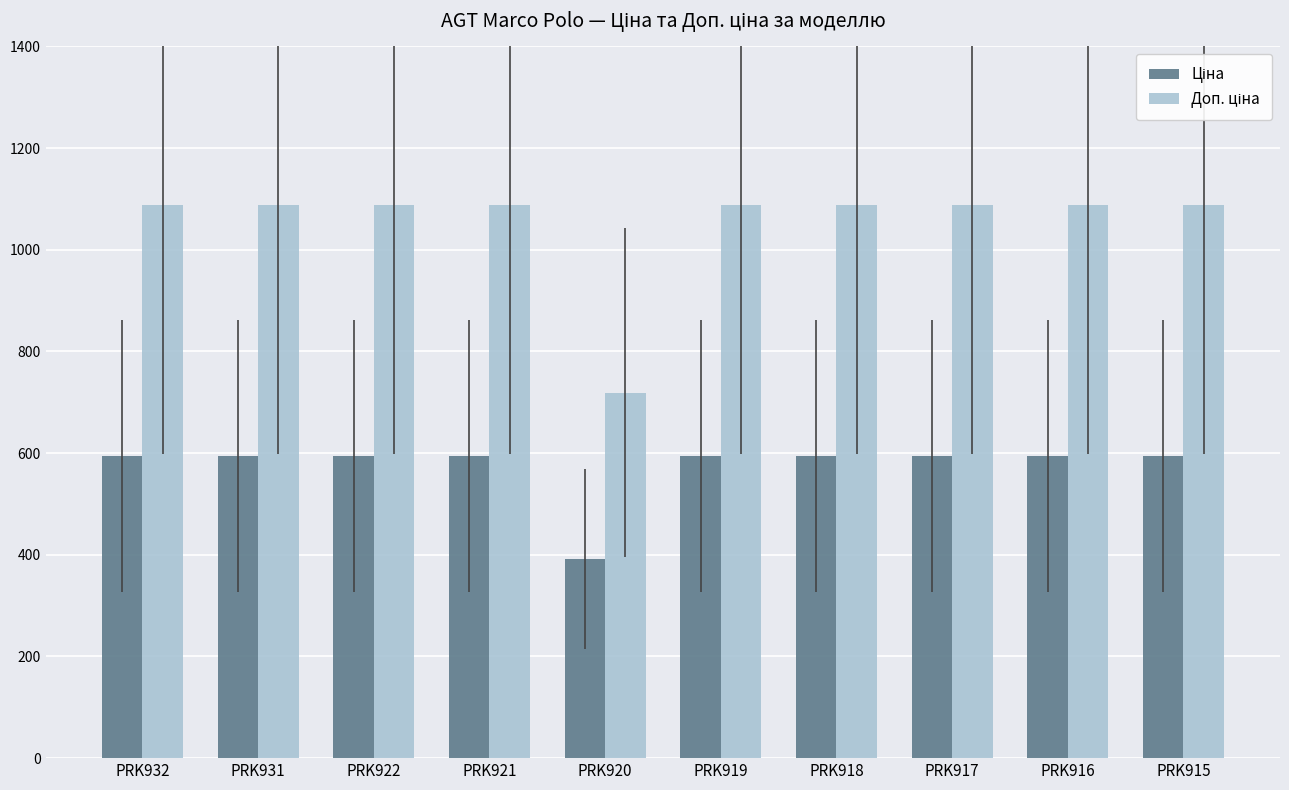

What is the difference between the highest and lowest values at PRK917?

495.0